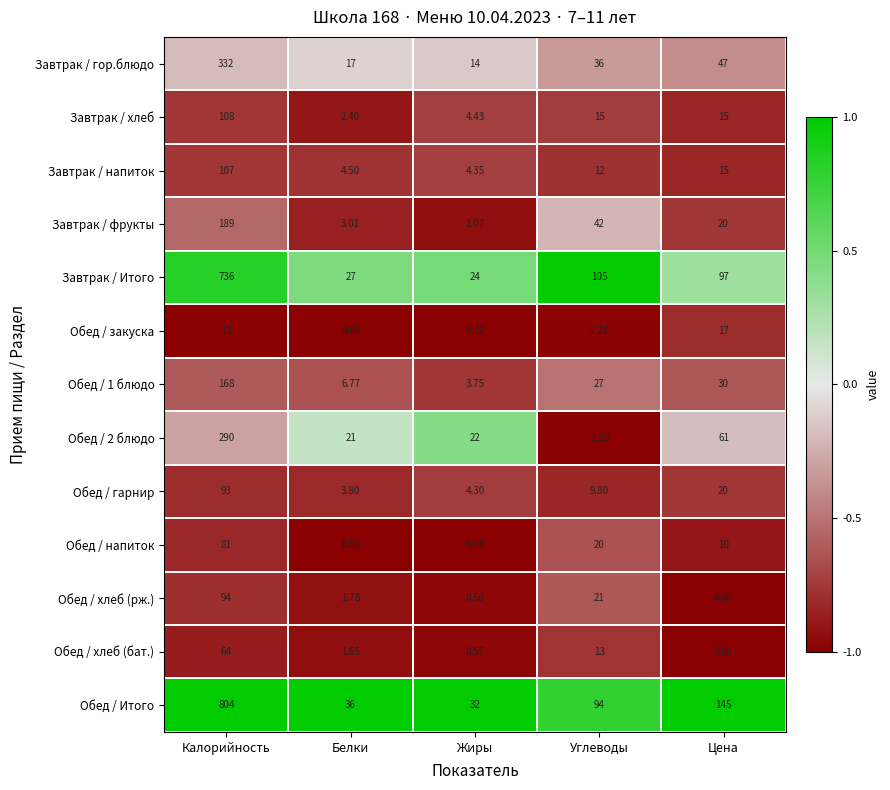

Which series has the largest total across all categories?

Обед / Итого